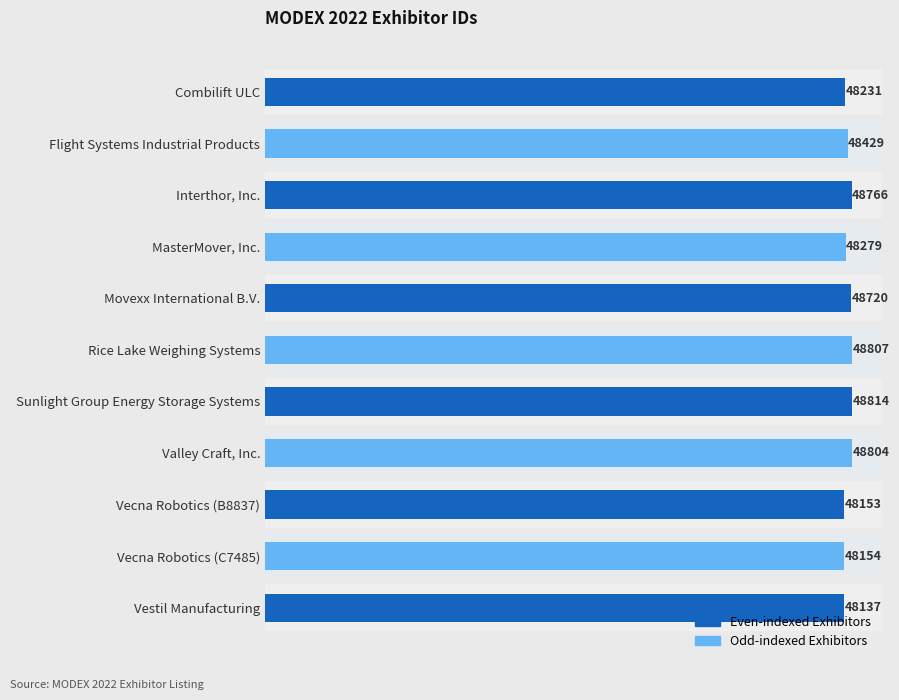

What is the value of the 10th bar from the top?

48154